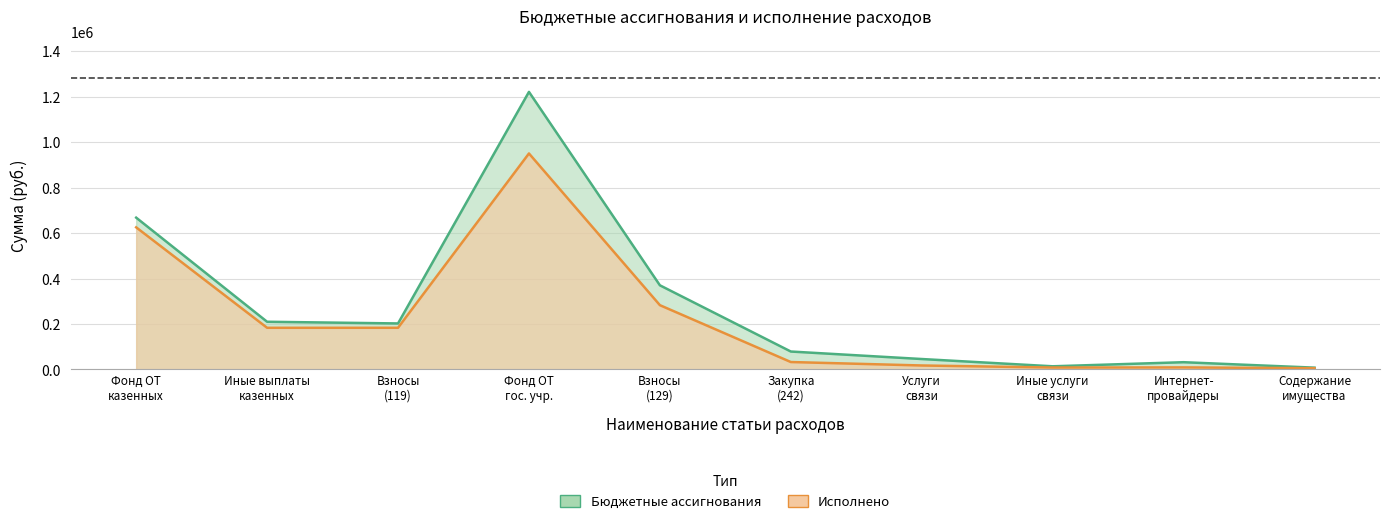

At which category does the chart reach its peak across all series?

Фонд ОТ гос. учр.